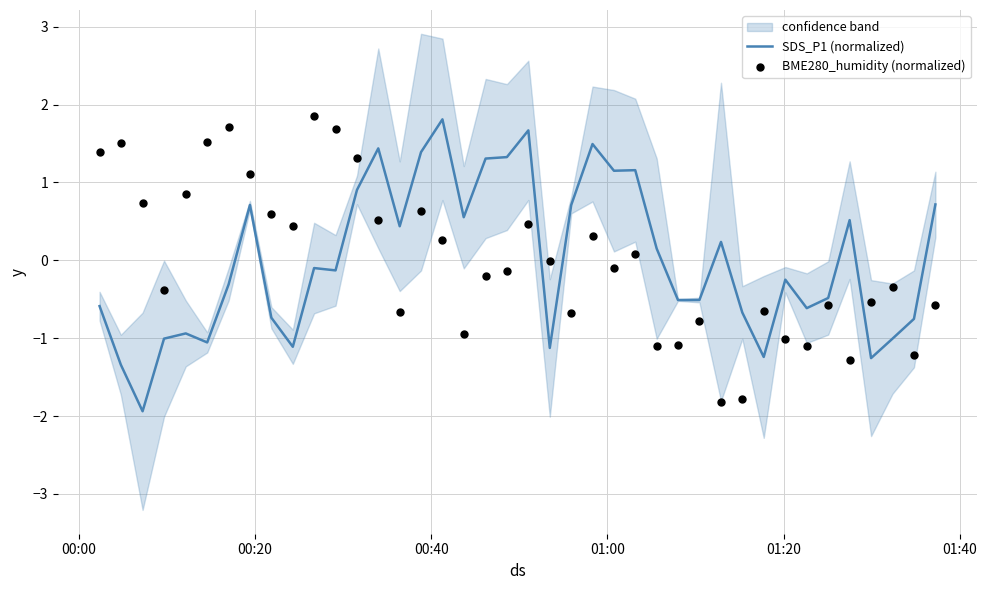

Is the value of BME280_humidity (normalized) at 35 greater than the value of SDS_P1 (normalized) at 01:40?

No